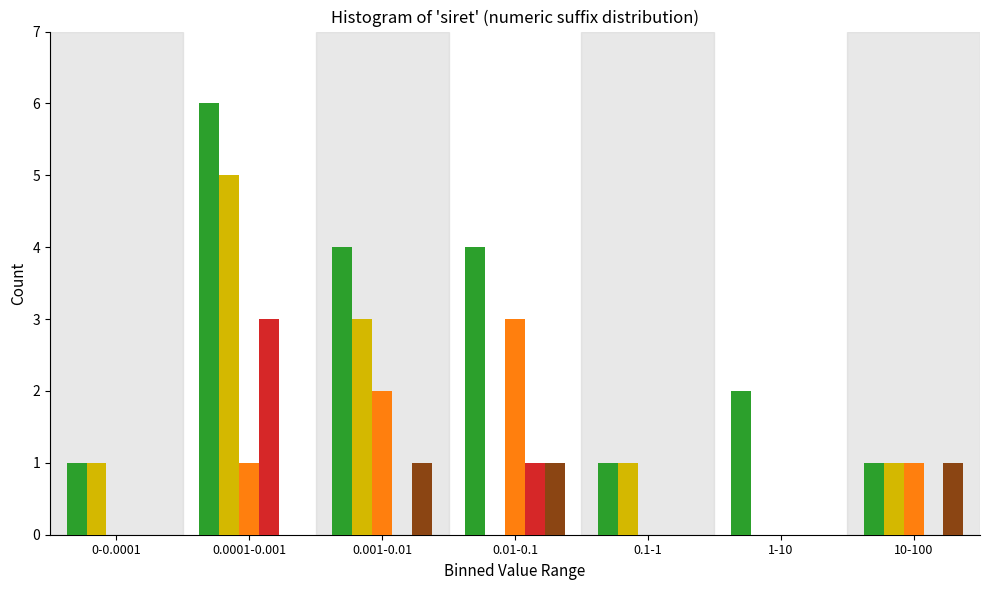

What is the maximum value shown in the chart?

6